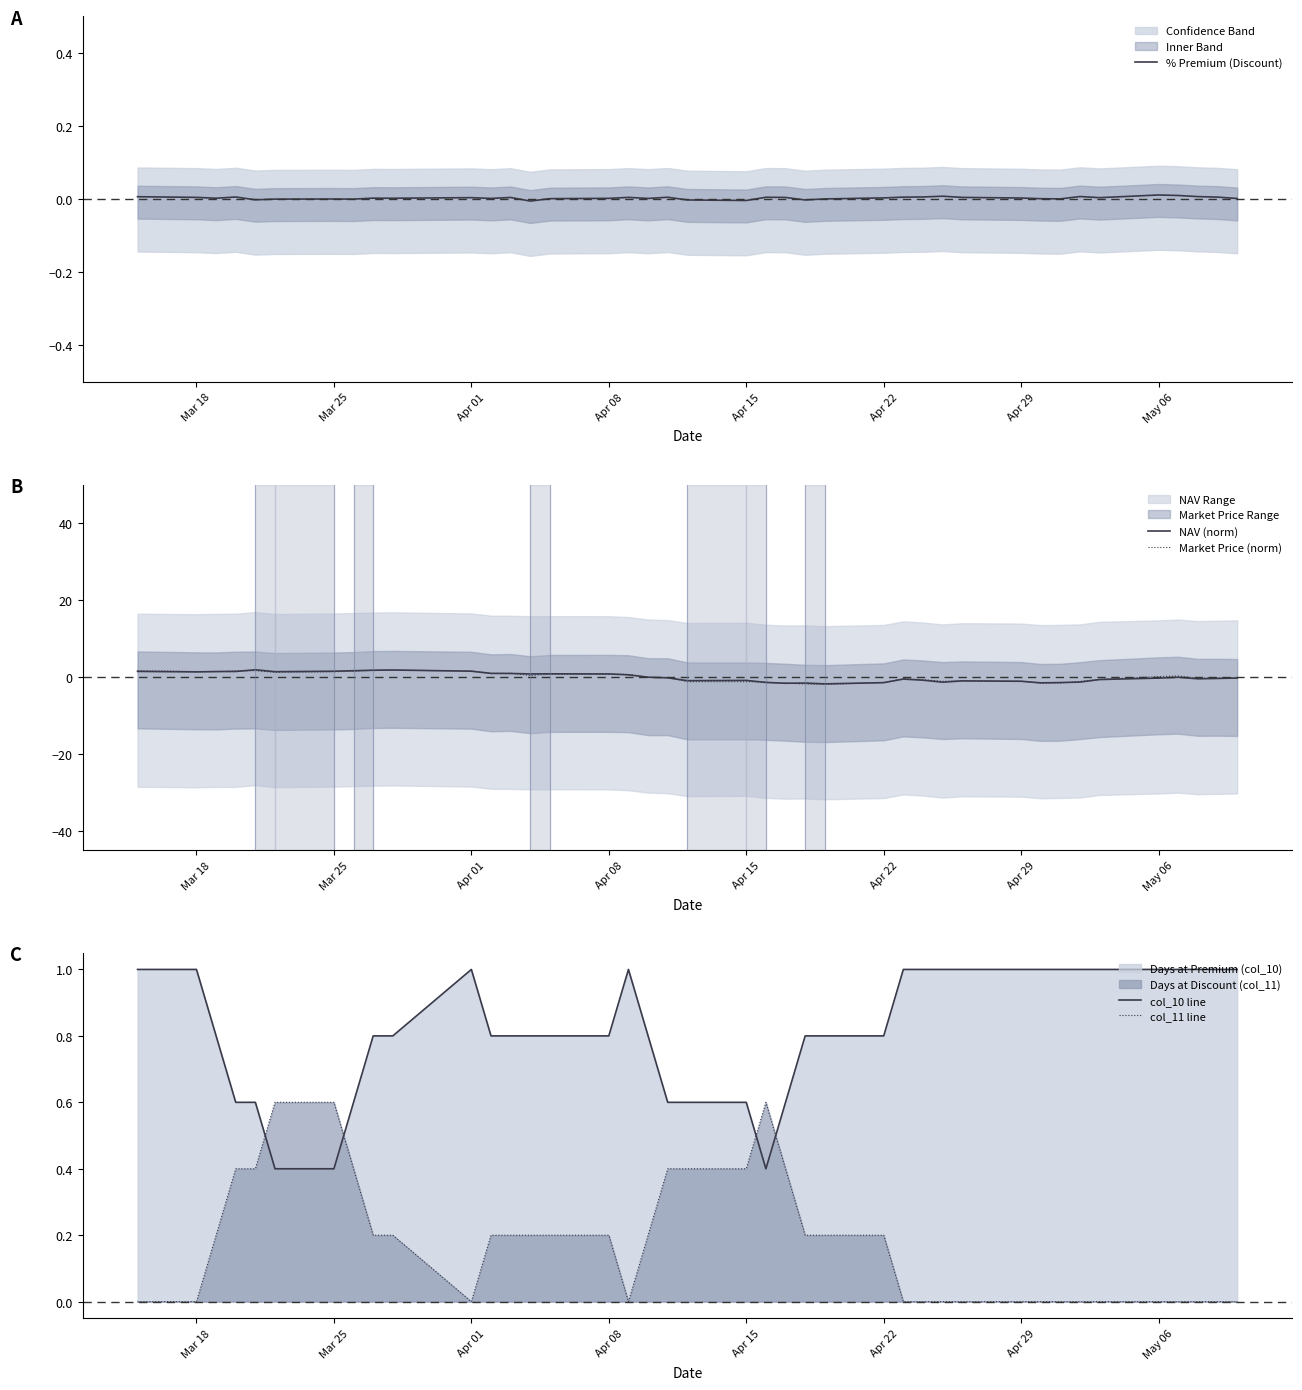

The value of col_11 line at Apr 01 is -0.2. True or false?

False